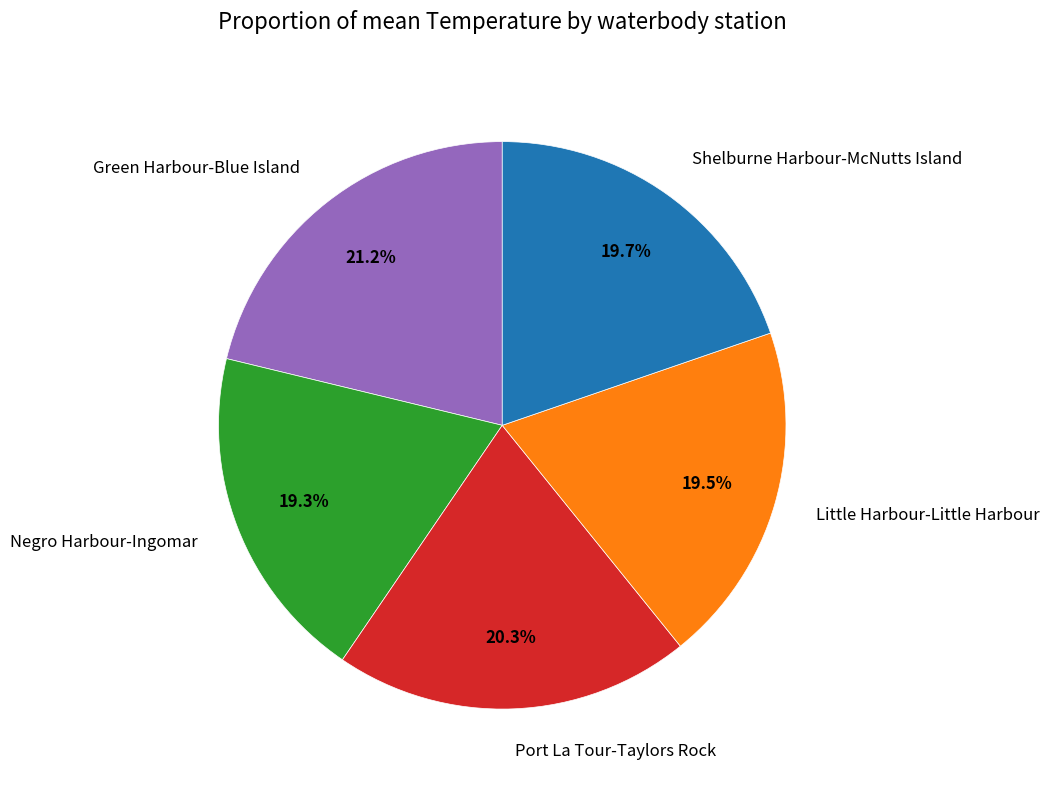

To the nearest percent, what is the difference between the Green Harbour-Blue Island and Port La Tour-Taylors Rock slice percentages?

1%